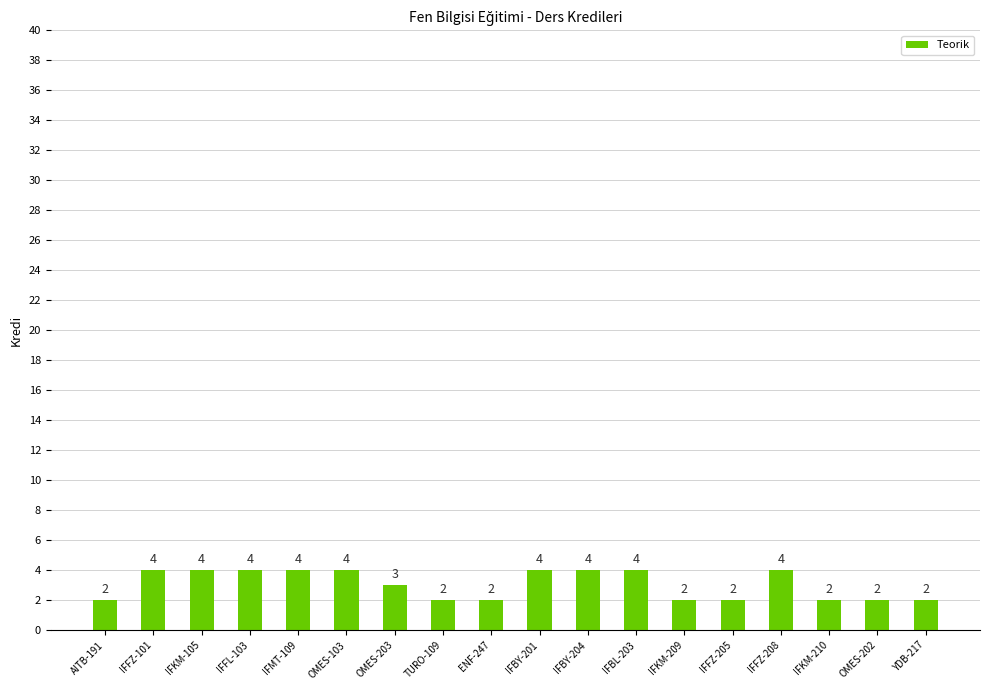

Between ENF-247 and IFBY-201, which is larger?

IFBY-201